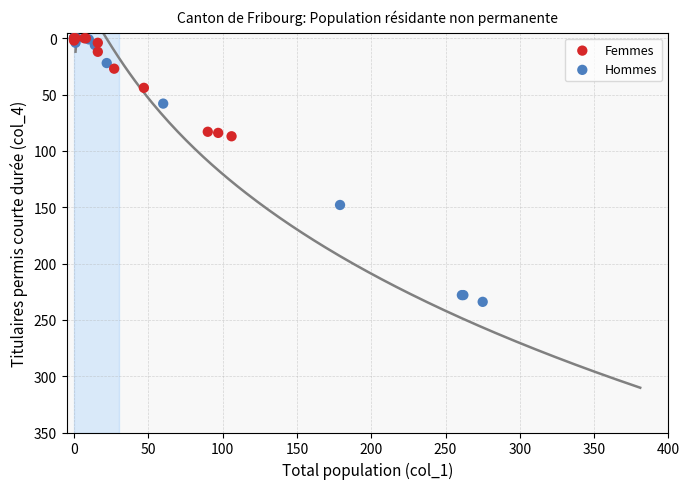

What are all the series names shown in the legend?

Femmes, Hommes